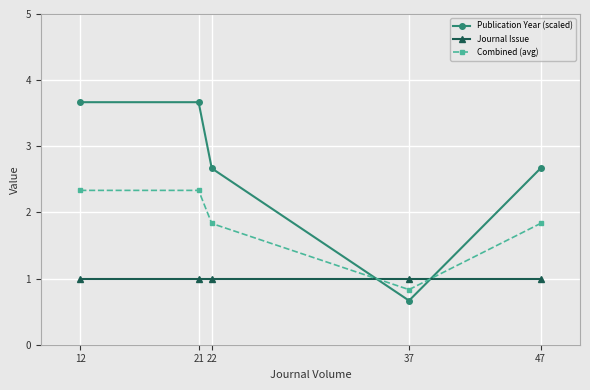

Where do Journal Issue and Publication Year (scaled) first cross each other?

22 and 37